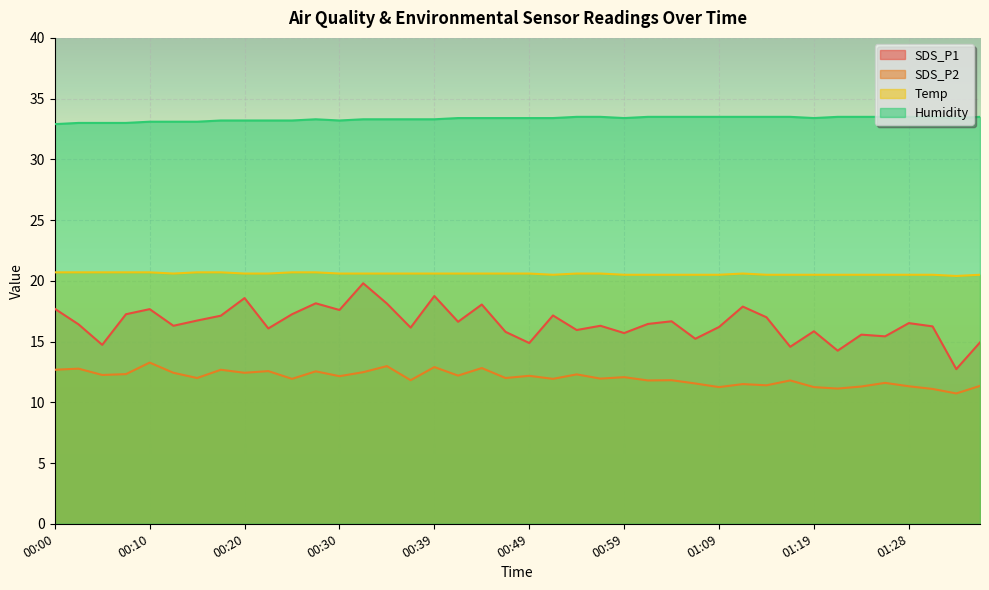

What is the average value of the Temp series?

20.6